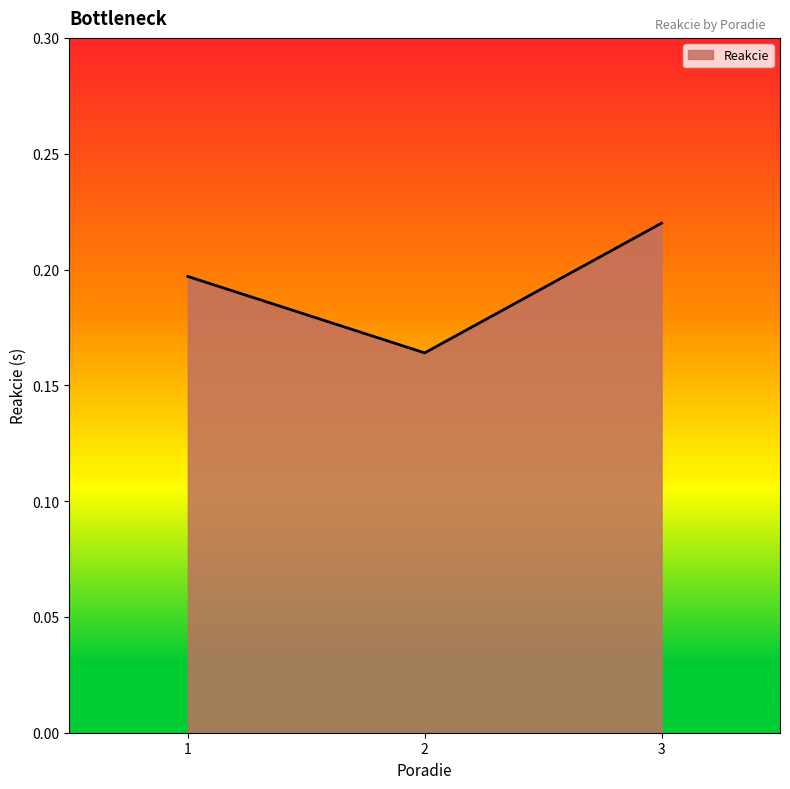

How many values are between 0 and 1?

3